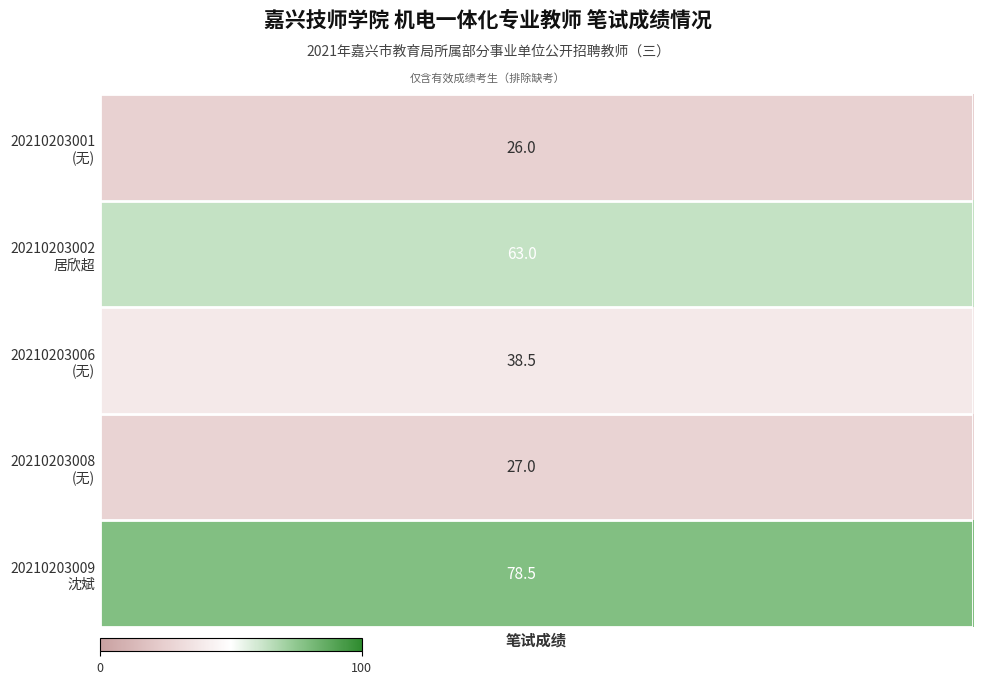

Count the number of values greater than 38.

3